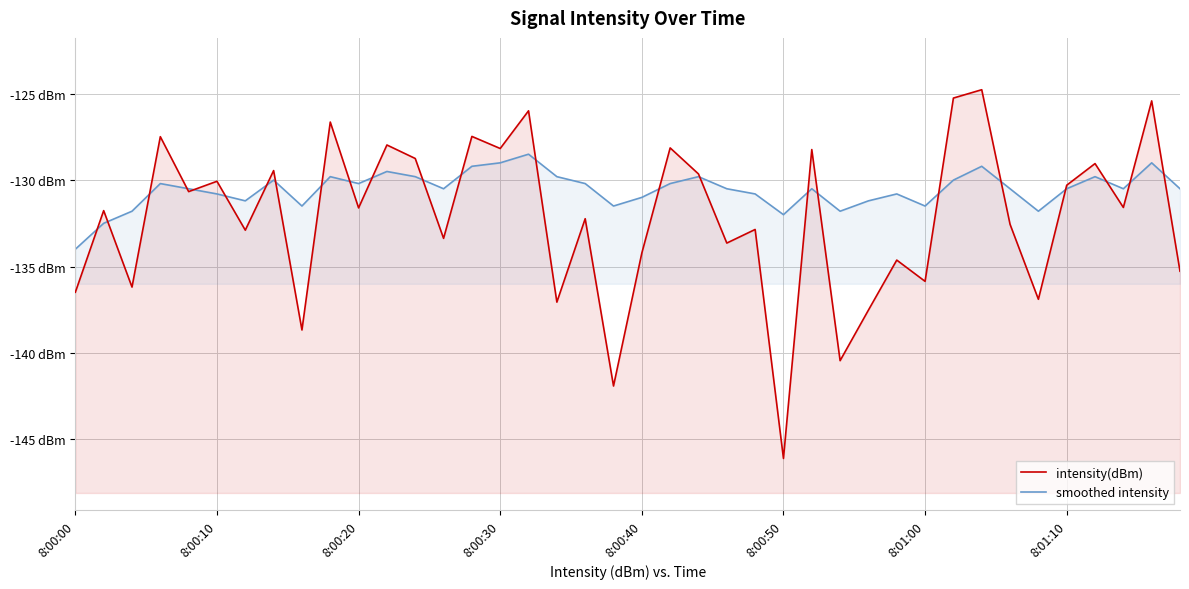

What is the minimum value for smoothed intensity?

-134.0